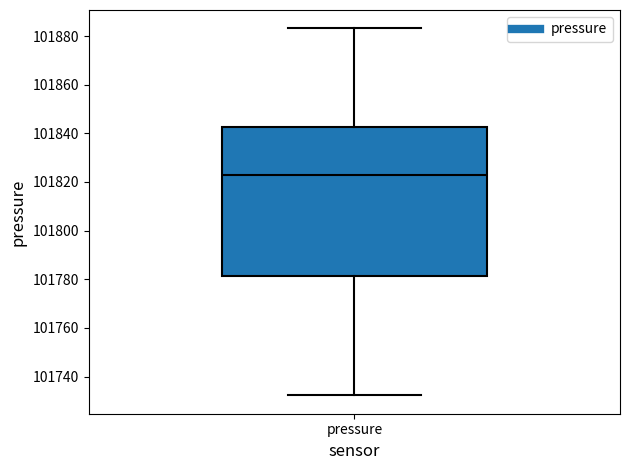

Transcribe this box plot: give where the median line is, the range the box spans, and where the two whiskers end, as read against the y-axis. The values are not printed on the chart, so give them approximately, as read against the axis.

median 101822, box 101782 to 101842, whiskers 101732 to 101884